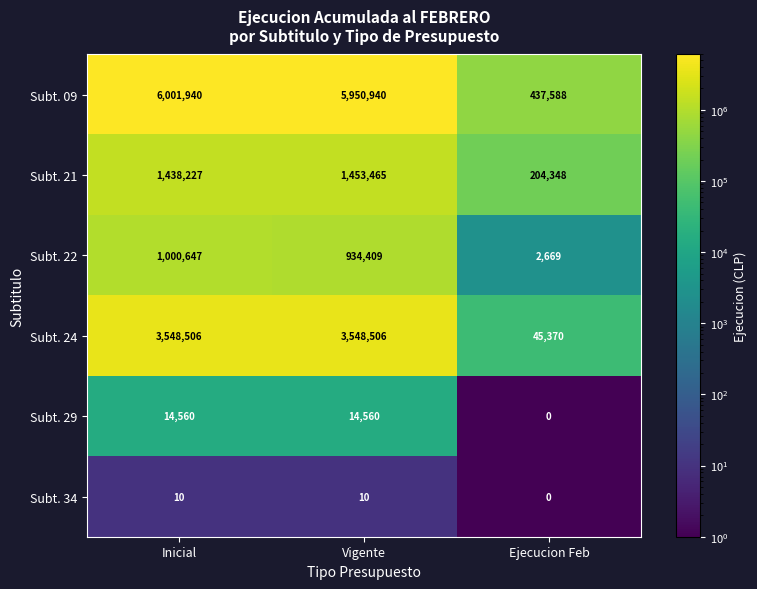

What is the average value of the Subt. 09 series?

4130156